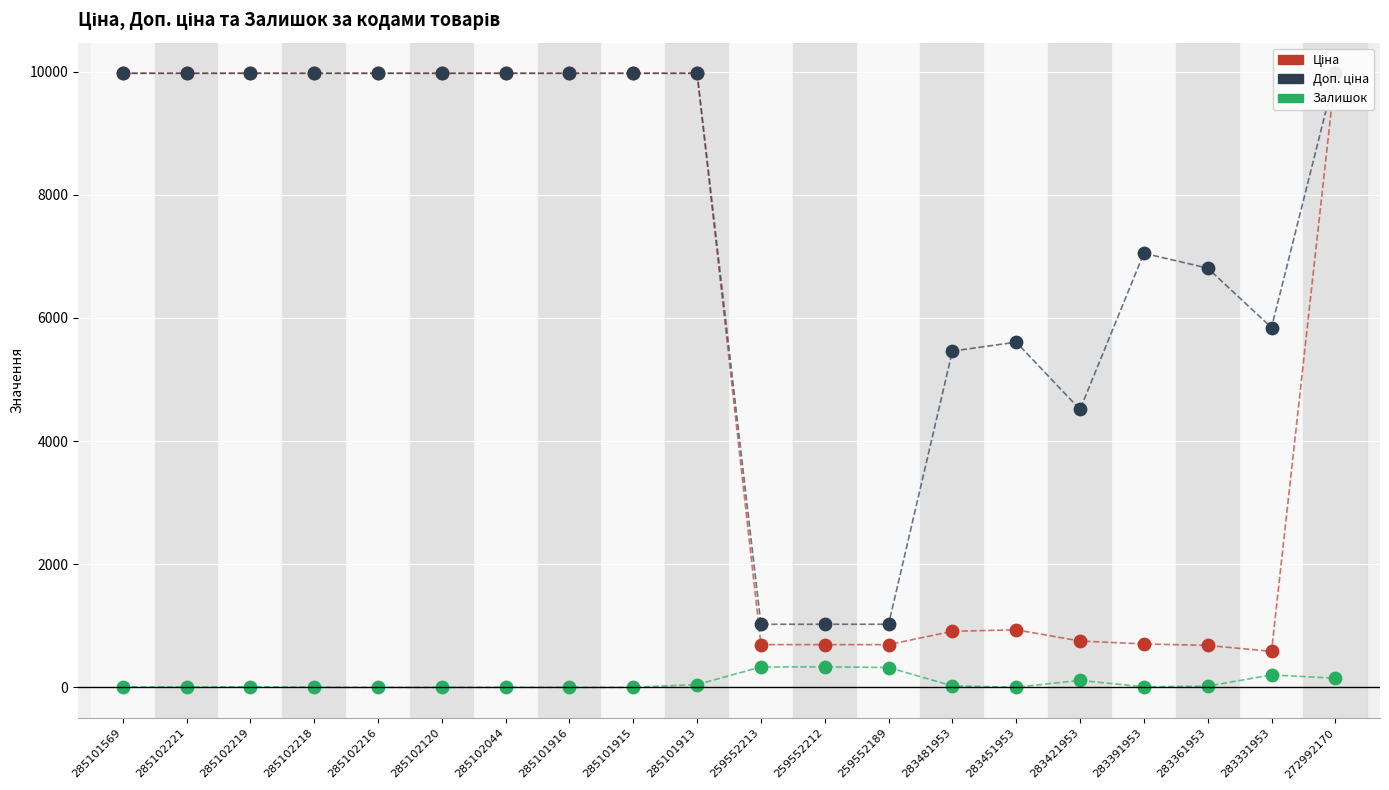

Which series reaches the maximum Y coordinate?

Ціна